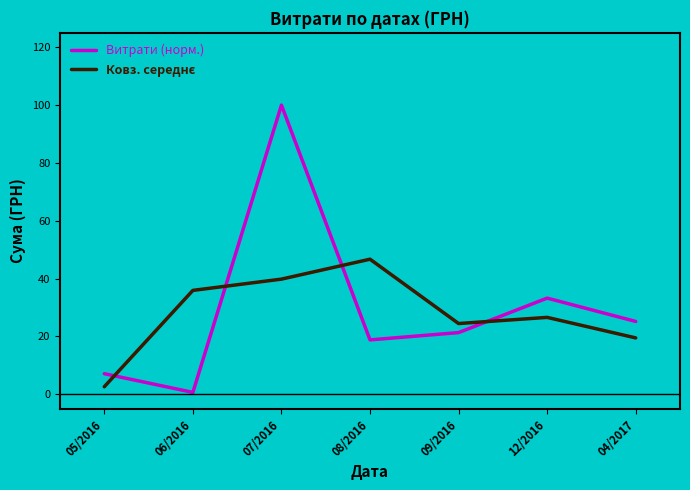

Which category has the highest value across all series?

07/2016